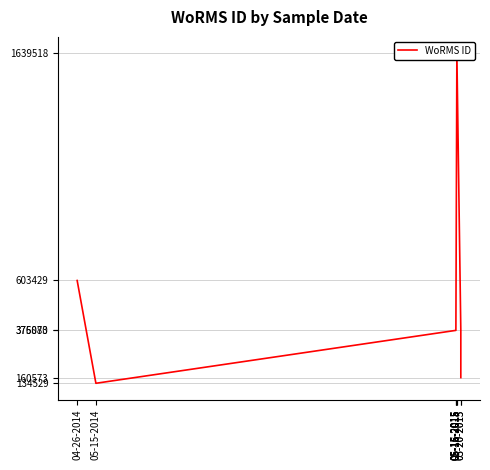

At which label is the value closest to 887023?

04-26-2014